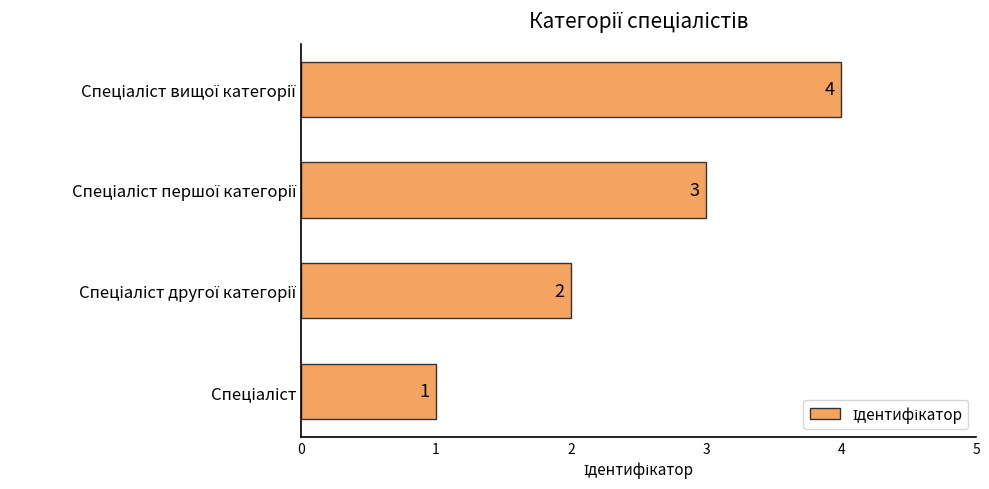

What is the maximum value shown in the chart?

4